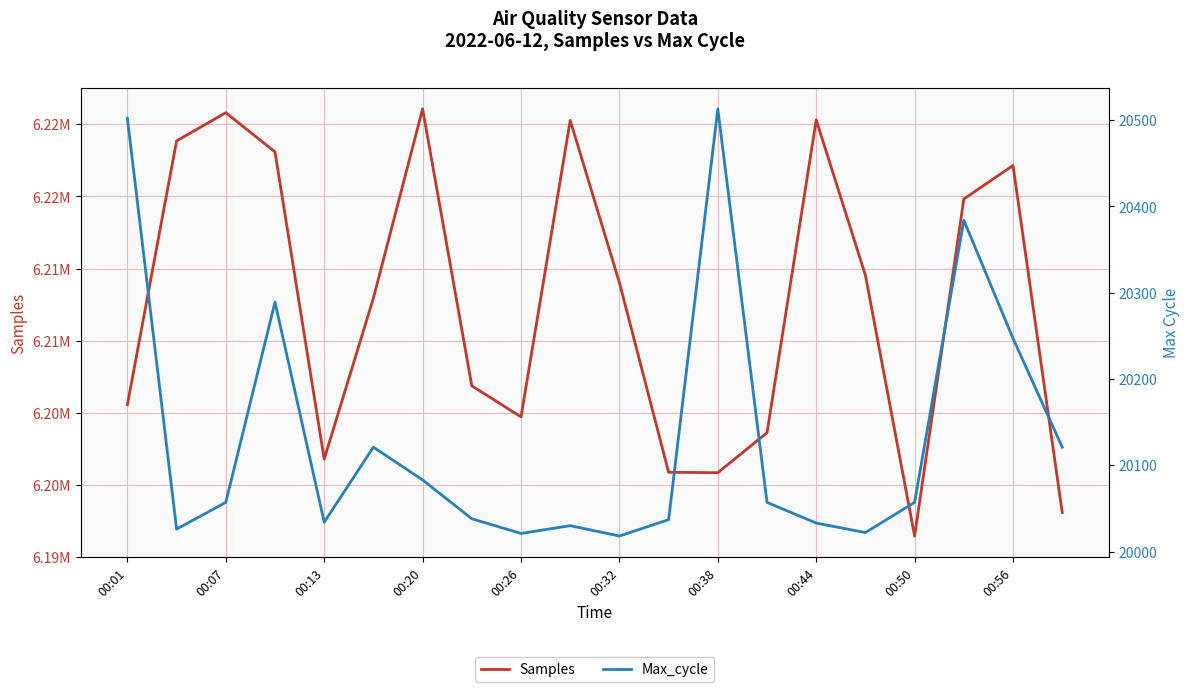

Where is Samples nearest to the value 6211259?

00:32